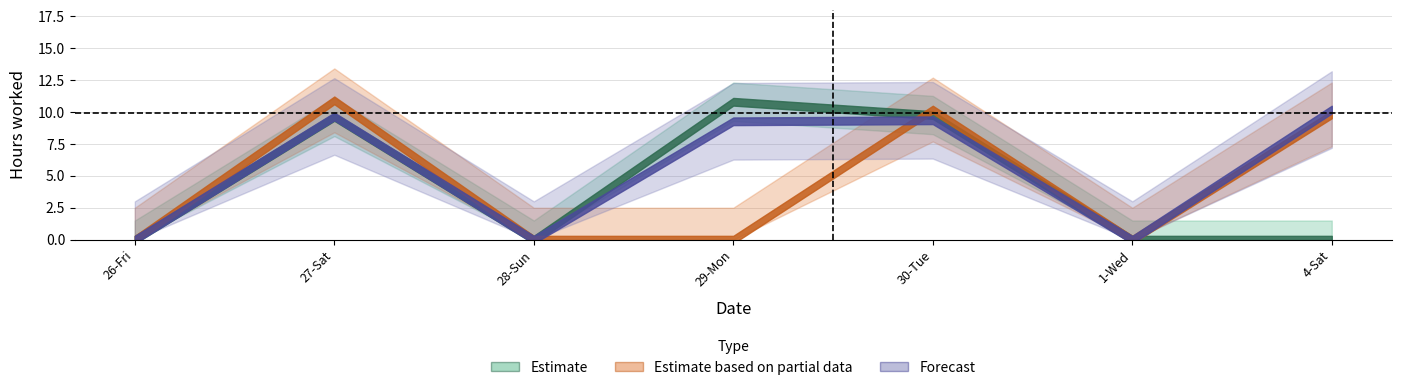

Where does the Forecast series first go above 9?

27-Sat